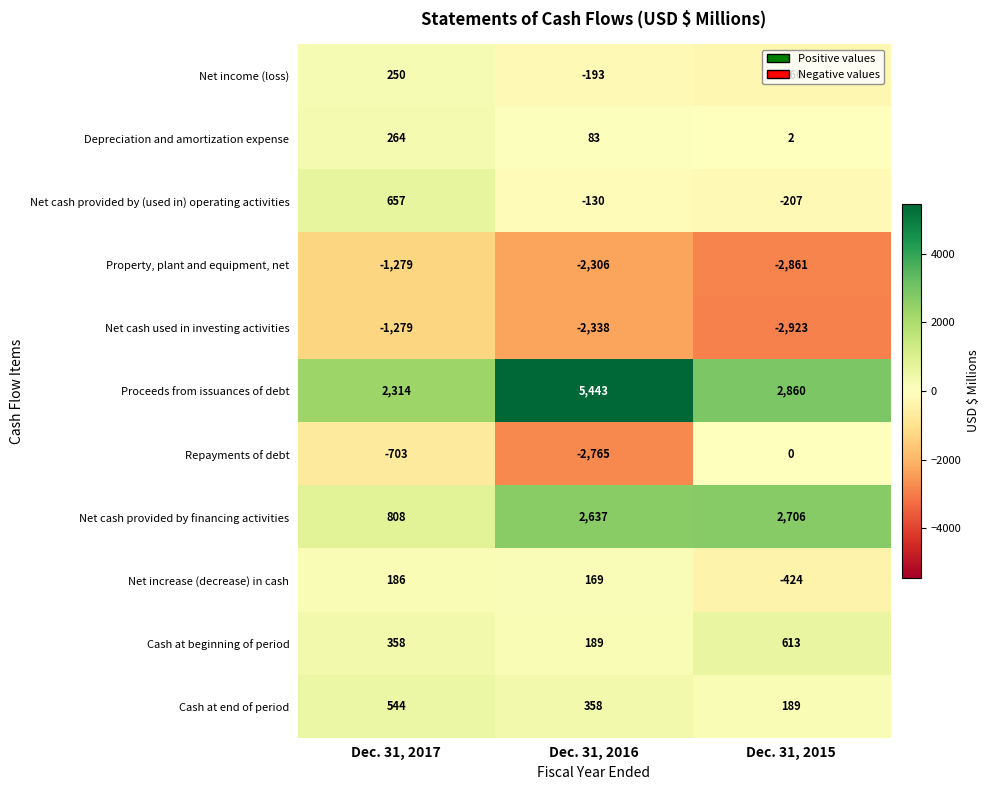

How many categories are shown in the chart?

3